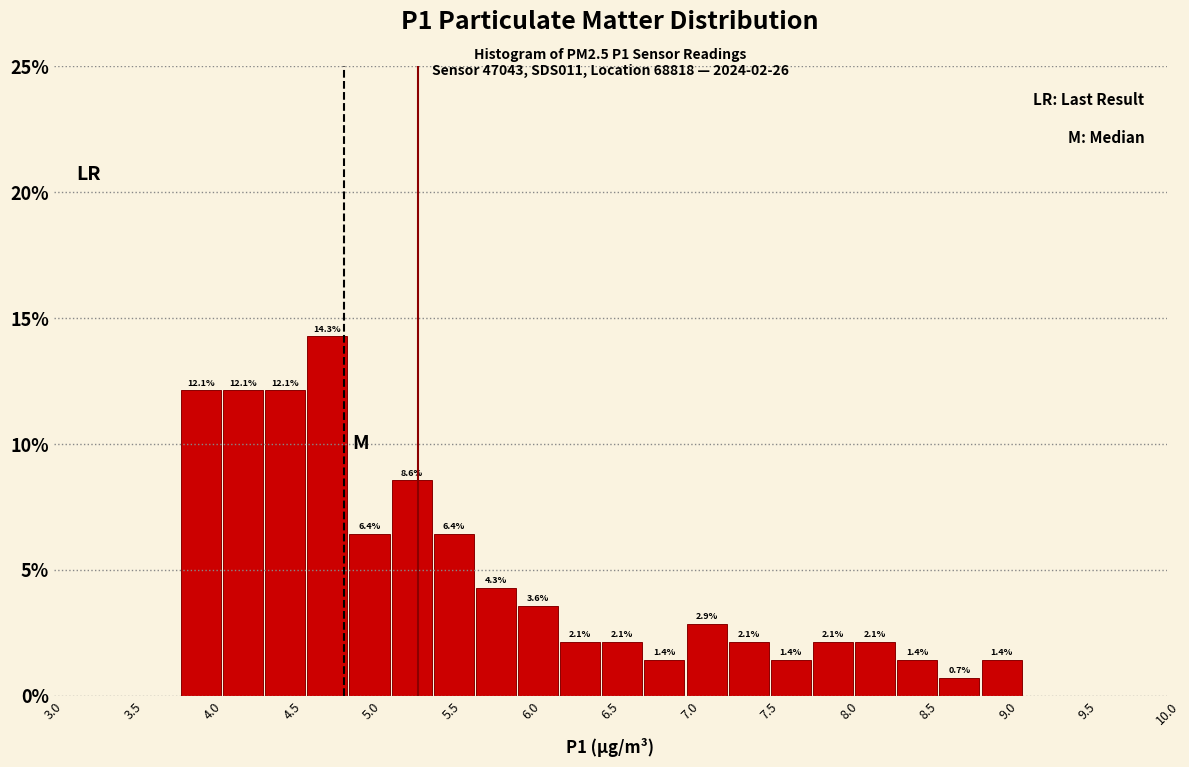

Reading left to right, transcribe this chart: for each bar, give the range it covers on the x-axis and its height. The bar edges are not printed on the chart, so give them approximately, as read against the axis.

3.800 to 4.065: 12.1
4.065 to 4.330: 12.1
4.330 to 4.595: 12.1
4.595 to 4.860: 14.3
4.860 to 5.125: 6.4
5.125 to 5.390: 8.6
5.390 to 5.655: 6.4
5.655 to 5.920: 4.3
5.920 to 6.185: 3.6
6.185 to 6.450: 2.1
6.450 to 6.715: 2.1
6.715 to 6.980: 1.4
6.980 to 7.245: 2.9
7.245 to 7.510: 2.1
7.510 to 7.775: 1.4
7.775 to 8.040: 2.1
8.040 to 8.305: 2.1
8.305 to 8.570: 1.4
8.570 to 8.835: 0.7
8.835 to 9.100: 1.4